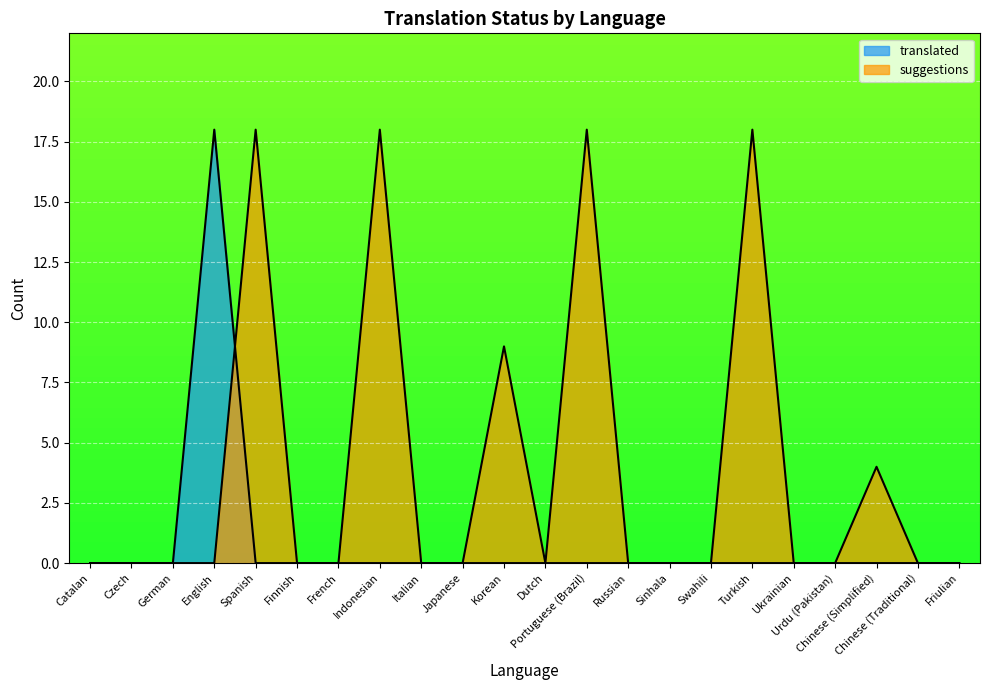

Reading left to right, extract all data points from this chart.

translated: 0	0	0	18	0	0	0	0	0	0	0	0	0	0	0	0	0	0	0	0	0	0
suggestions: 0	0	0	0	18	0	0	18	0	0	9	0	18	0	0	0	18	0	0	4	0	0